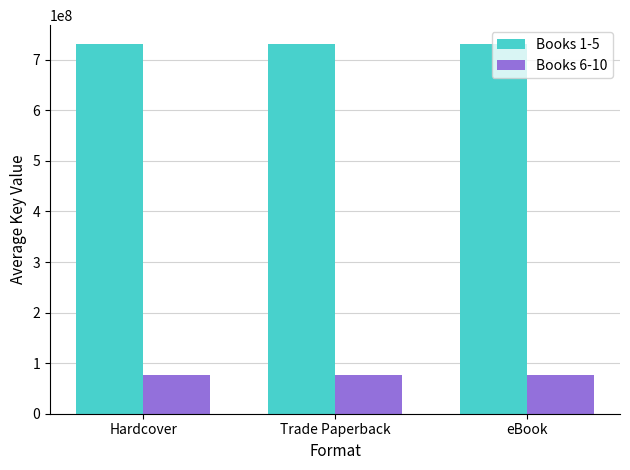

What is the sum of all Books 1-5 values?

2195721150.0